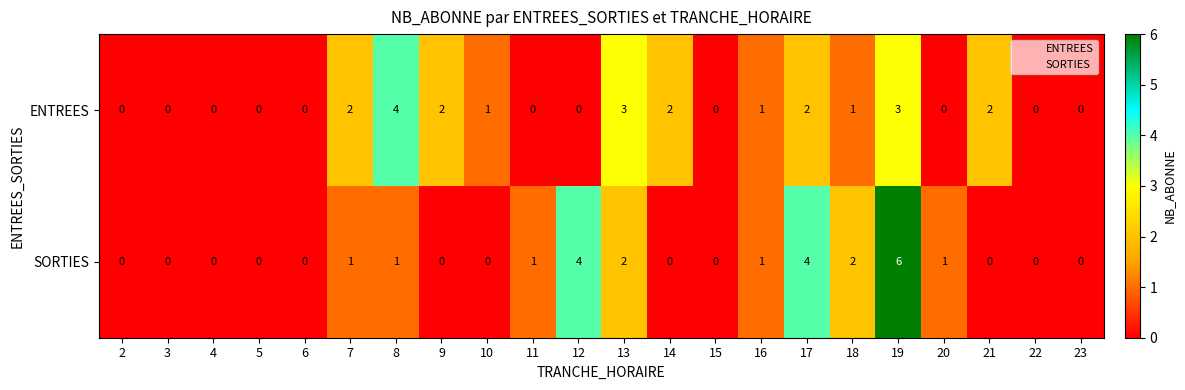

Which series changed the most between 3 and 18?

SORTIES